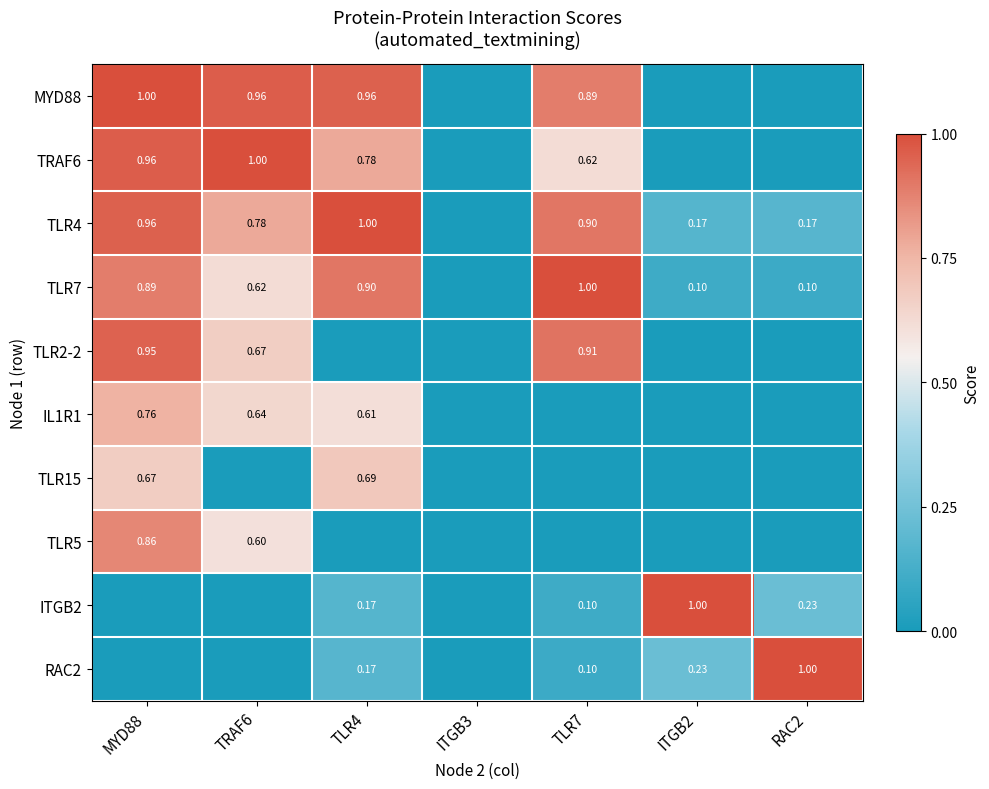

The IL1R1 series shows 0.2 at MYD88. True or false?

False